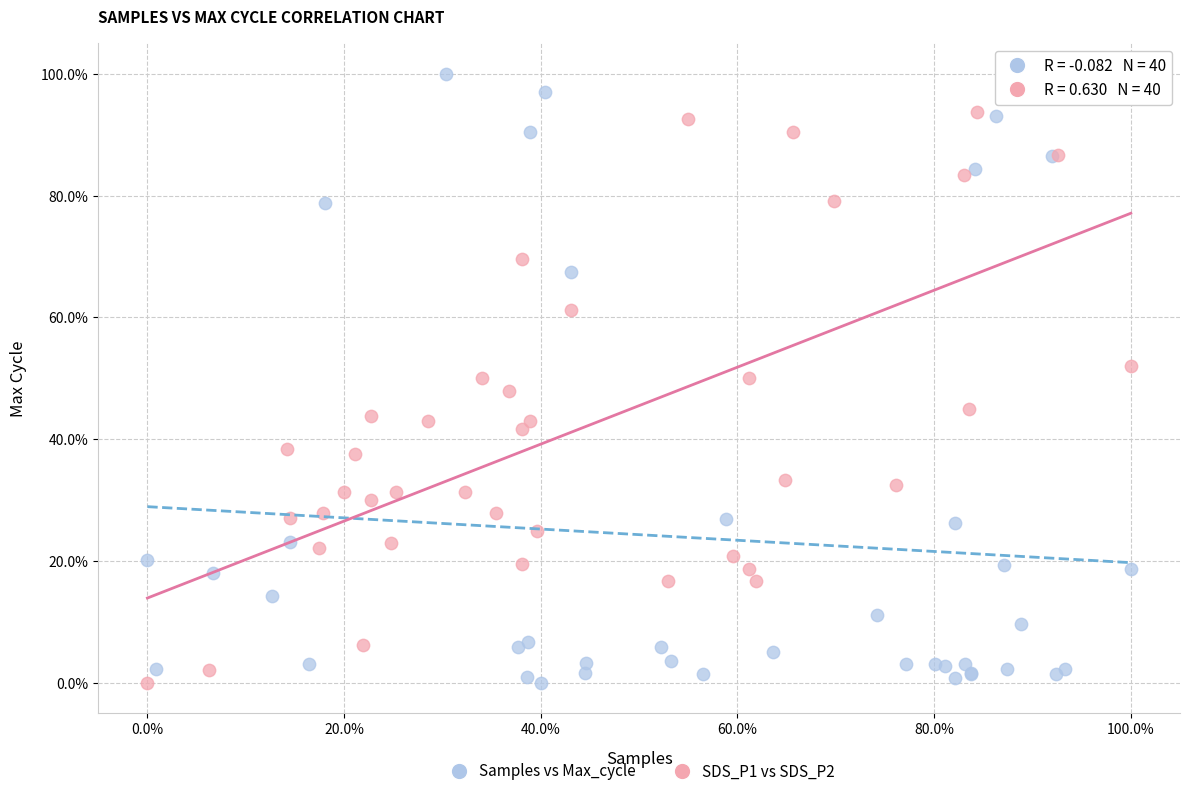

What are all the series names shown in the legend?

Samples vs Max_cycle, SDS_P1 vs SDS_P2